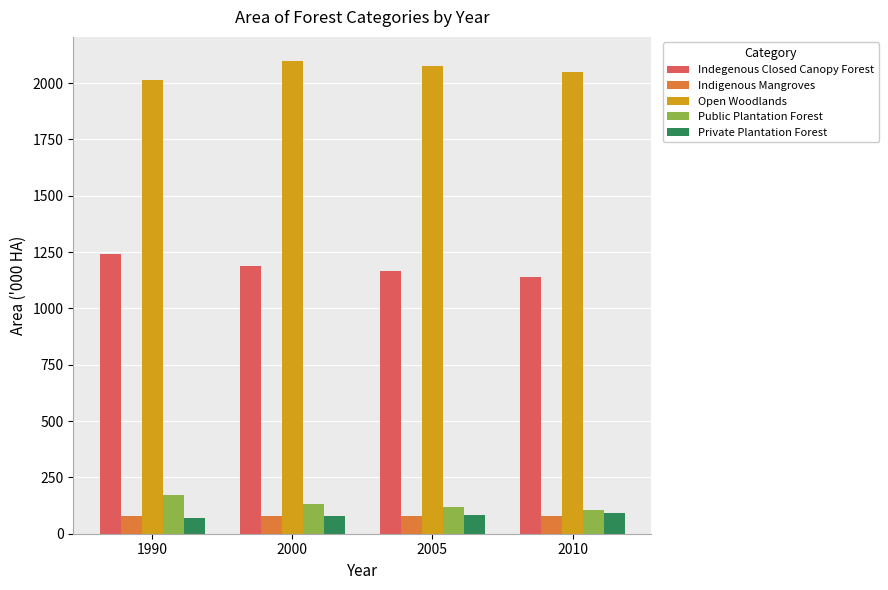

True or false: Open Woodlands has a value of 3332 at 2000.

False